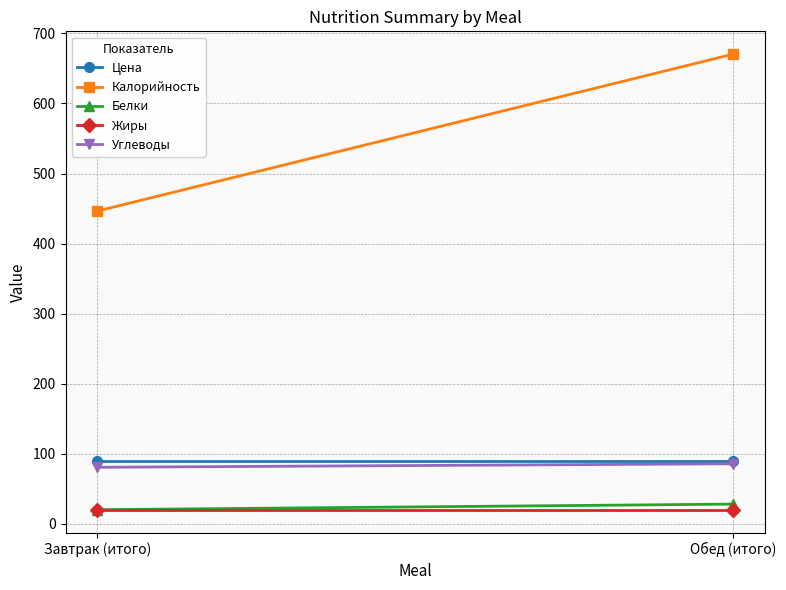

What are all the series names shown in the legend?

Цена, Калорийность, Белки, Жиры, Углеводы